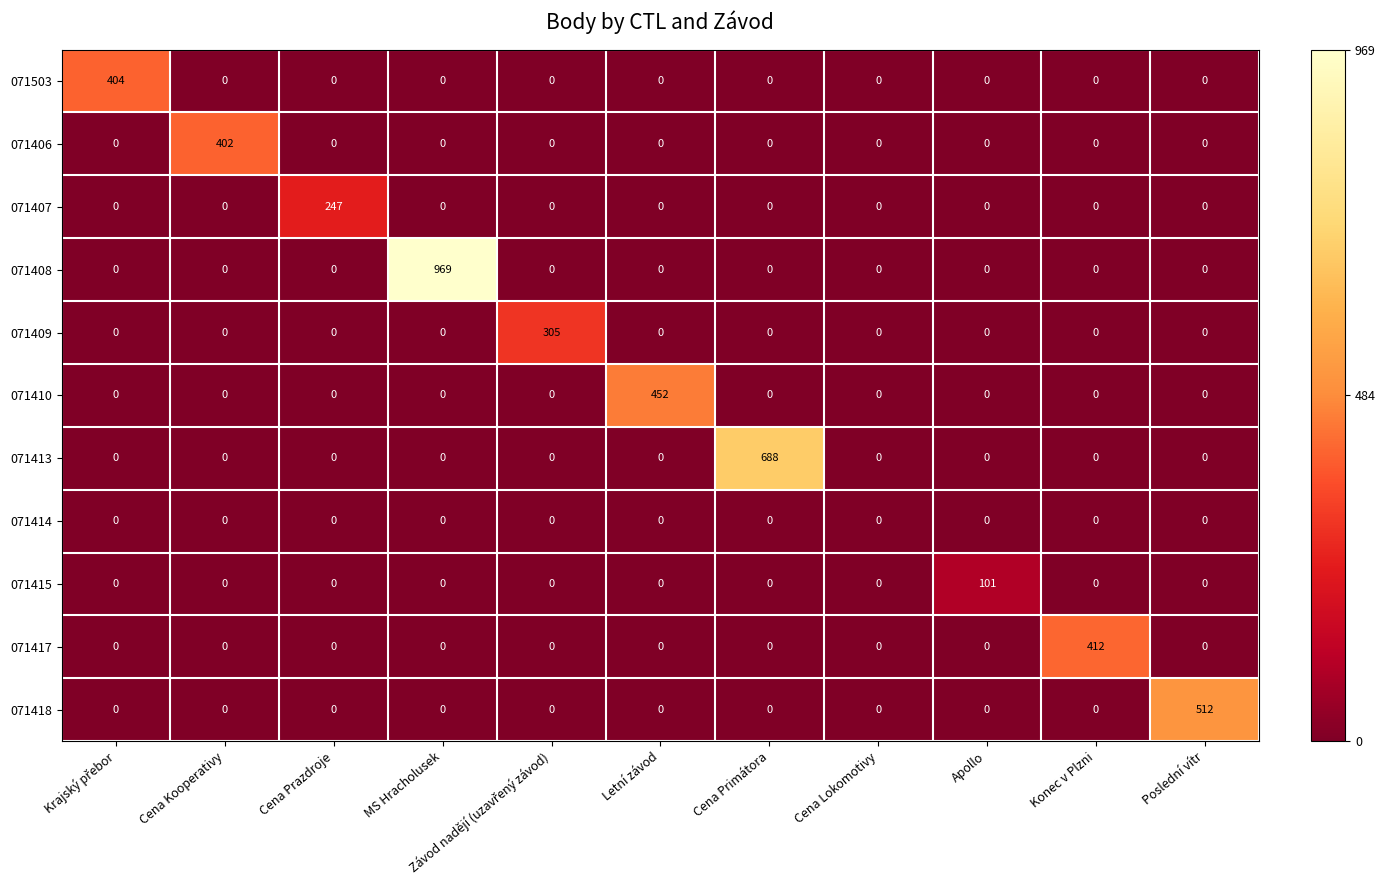

Which series has the largest range (max minus min)?

071408